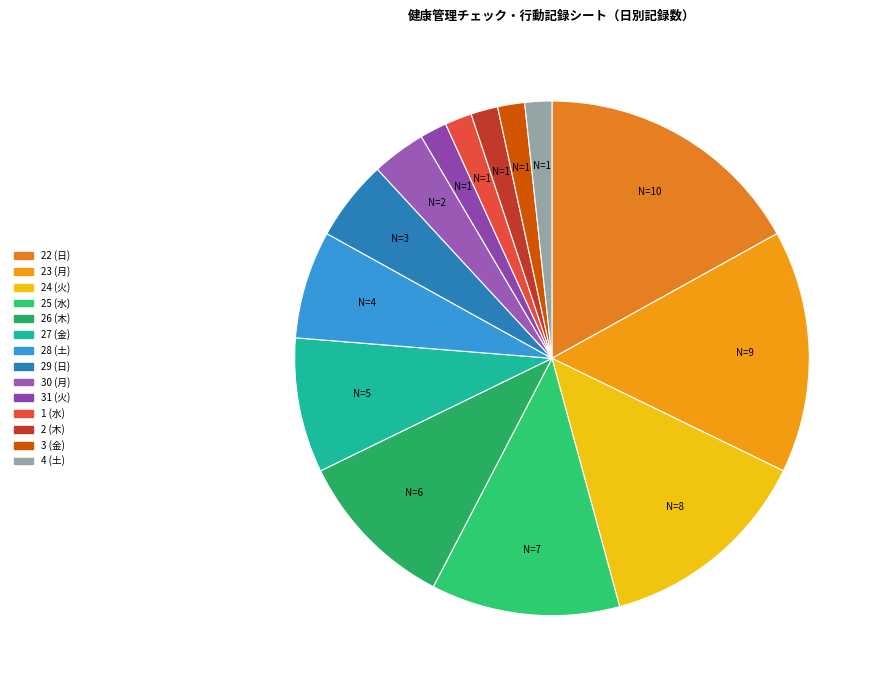

Is there any slice that represents more than half of the pie?

No